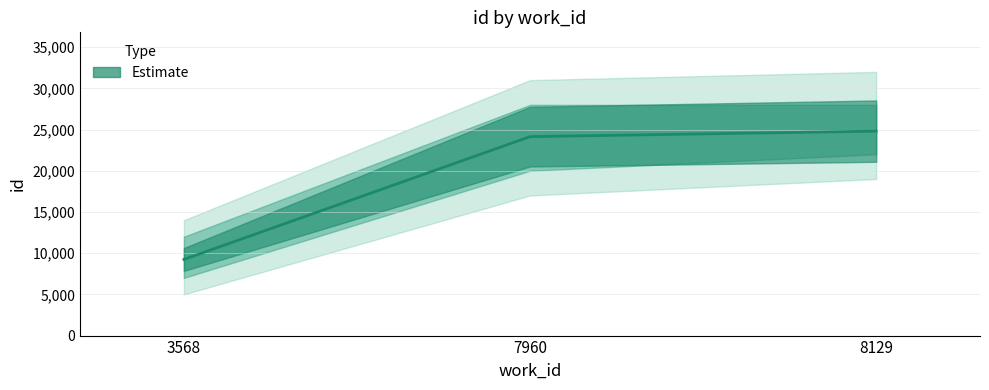

Reading left to right, transcribe all the data shown in this chart.

9237	24142	24811